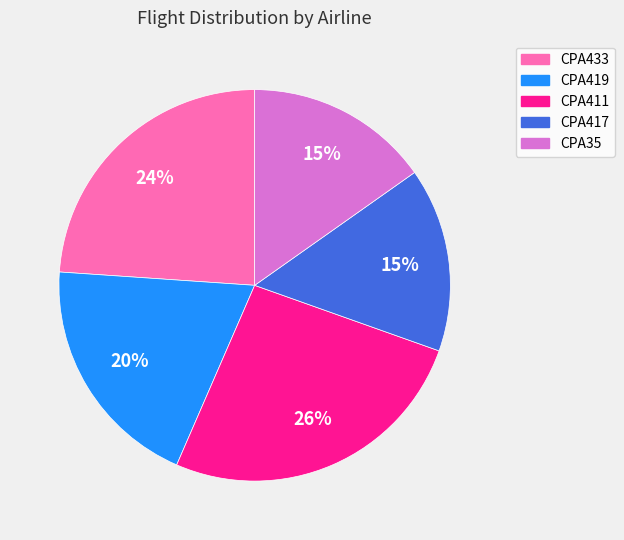

Which slice is the largest?

CPA411